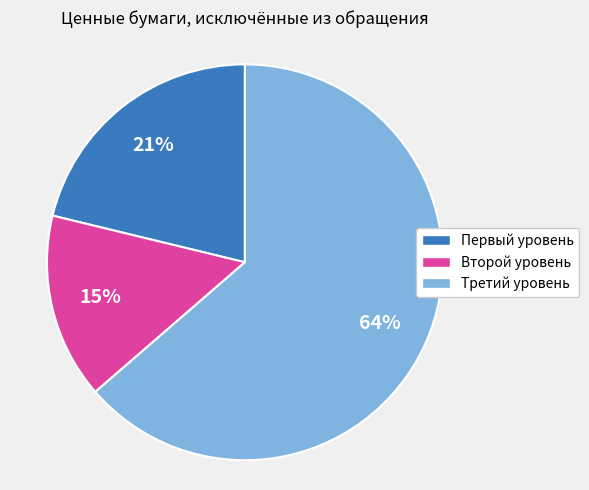

Do Первый уровень and Второй уровень together represent more than half of the pie?

No